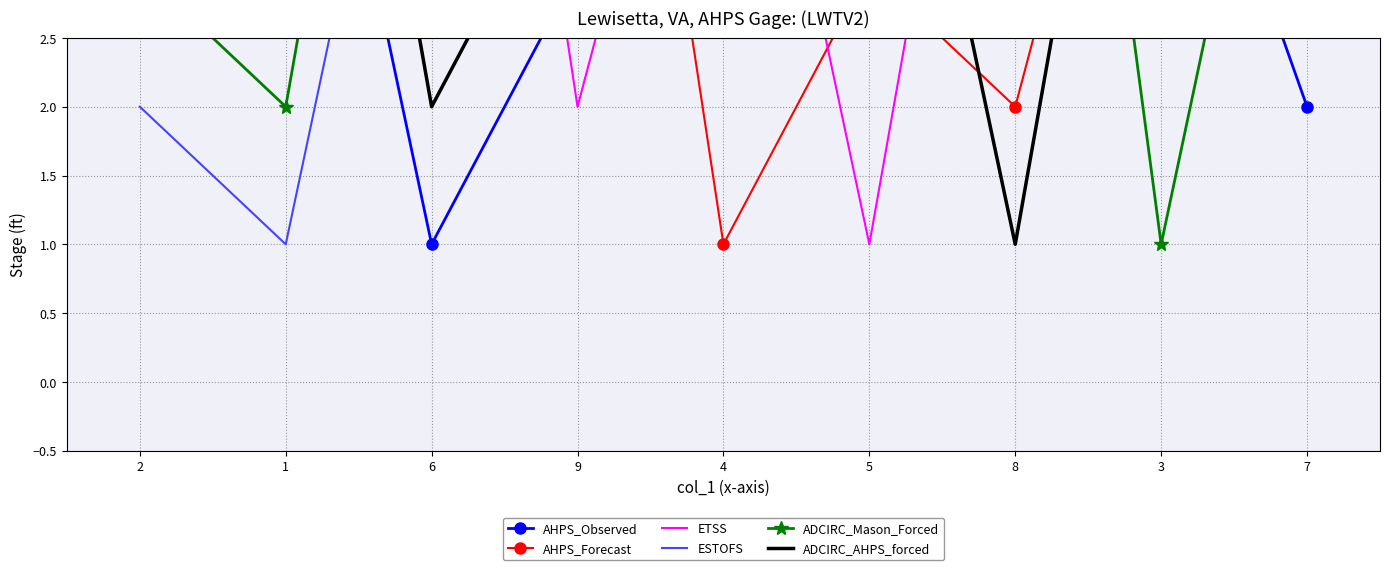

True or false: ADCIRC_AHPS_forced and ESTOFS cross at least once.

True